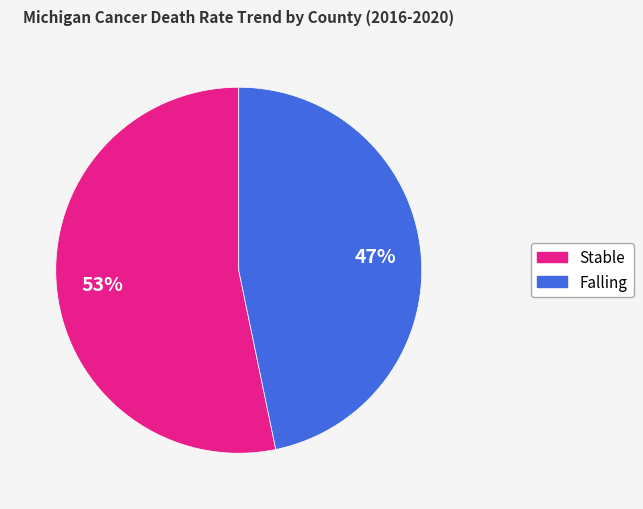

To the nearest percent, what is the difference between the largest and smallest slice percentages?

6%